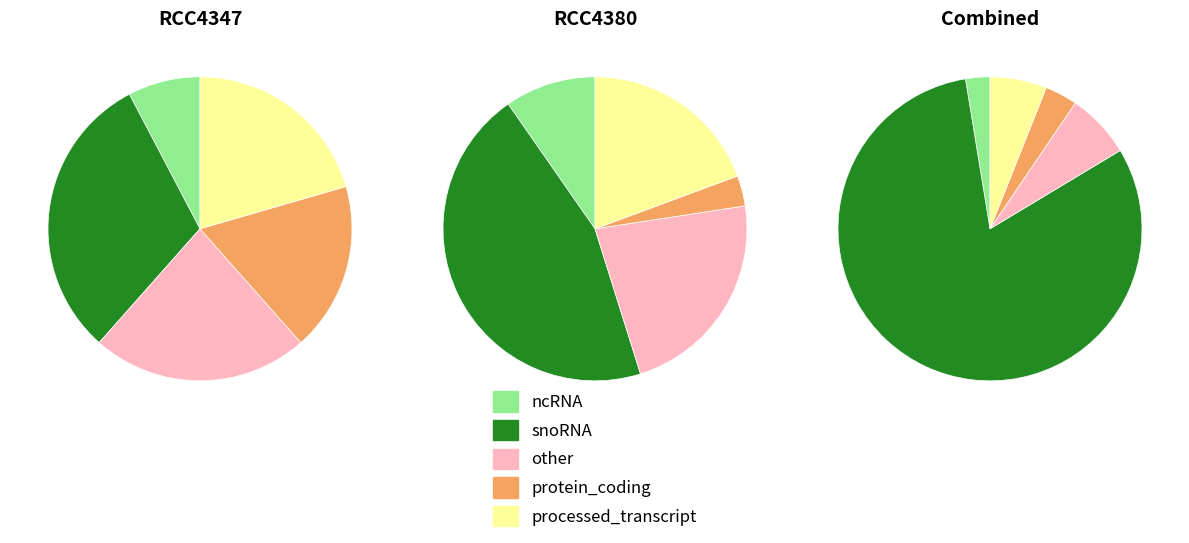

To the nearest percent, what percentage of the pie is RCC4347?

50%